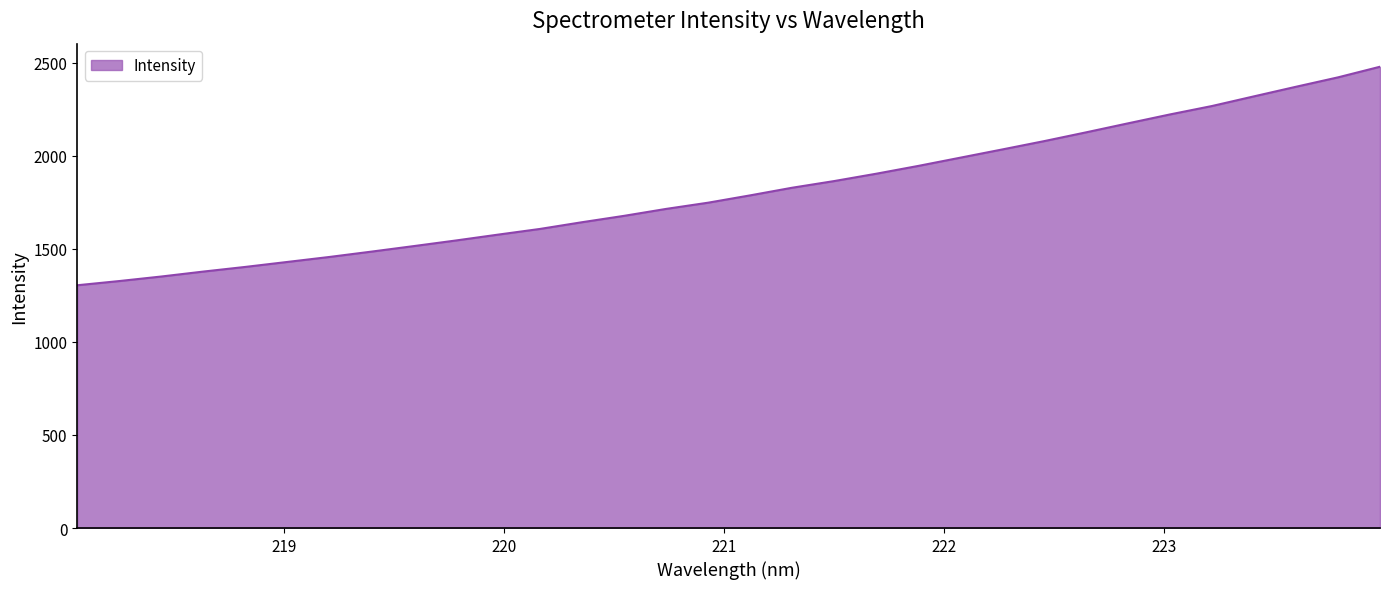

Count the number of categories in the chart.

32